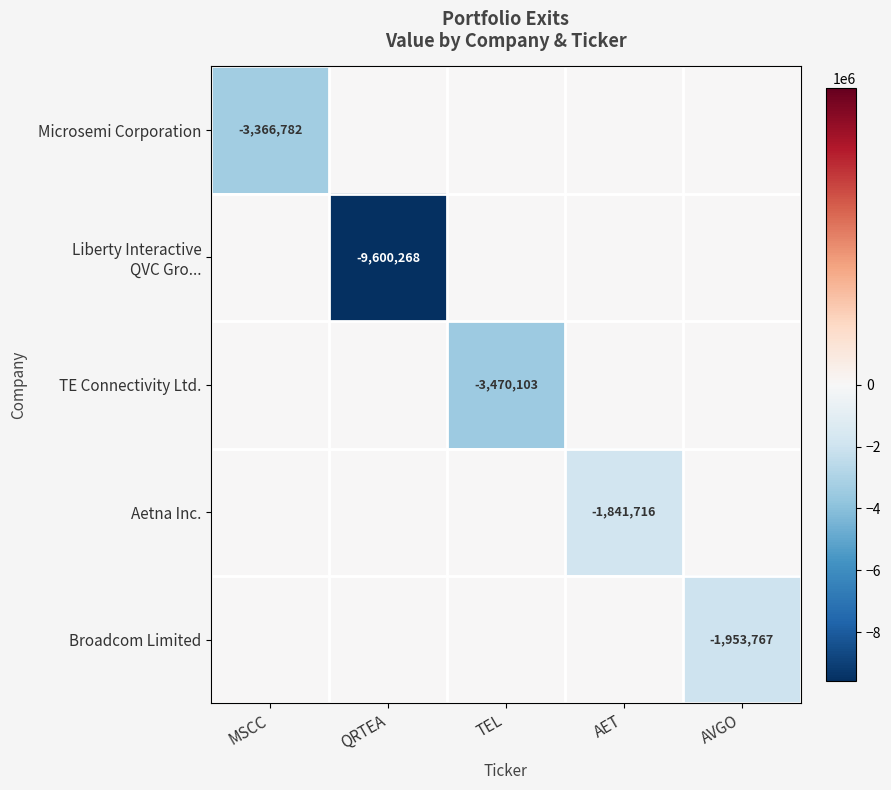

What is the difference between the highest and lowest values at MSCC?

3366782